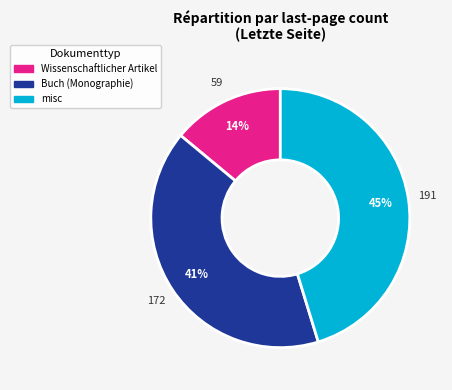

Which category has the biggest portion of the pie?

misc